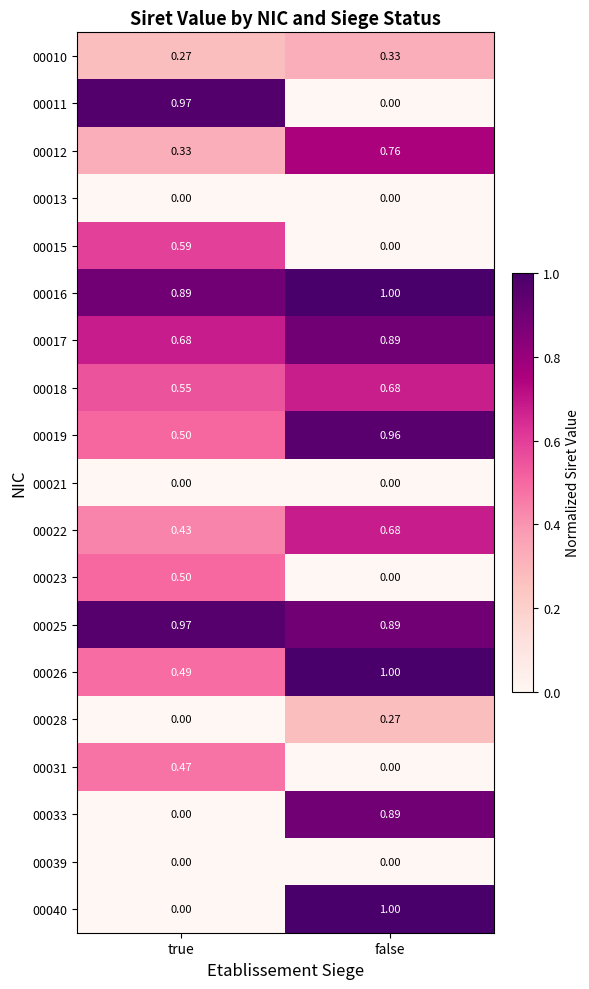

At which label is 00019 closest to 0?

true